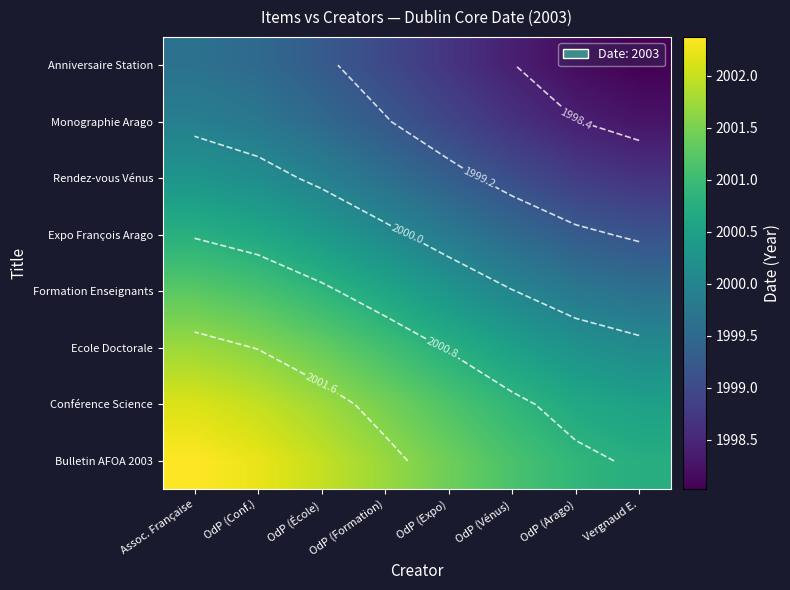

What is the maximum value for Anniversaire Station?

1999.7